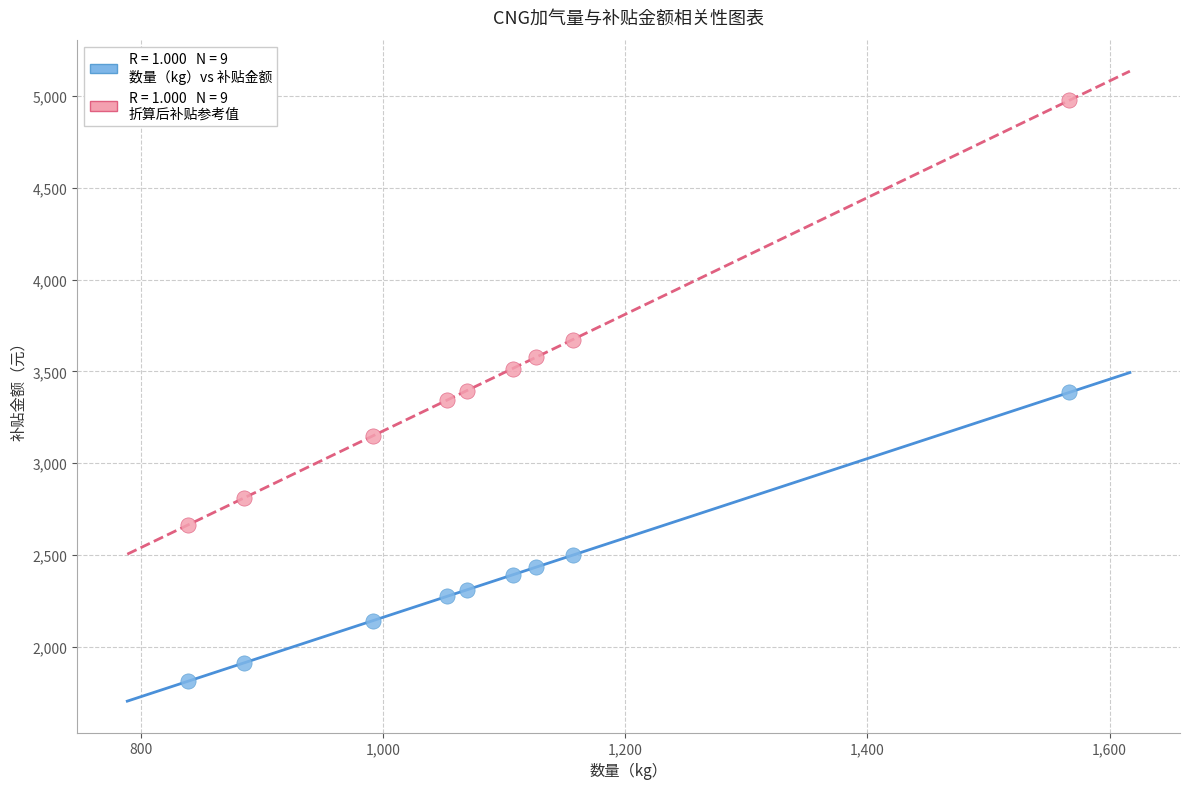

Across all data points, what is the range of Y values (max minus min)?

3164.8